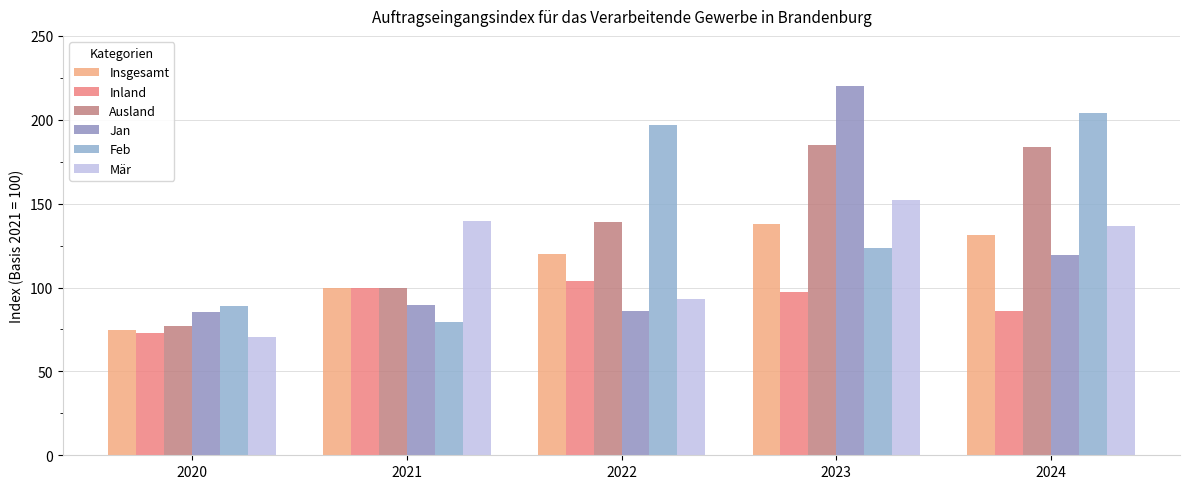

What is the difference between the maximum and minimum values in the Jan series?

134.5